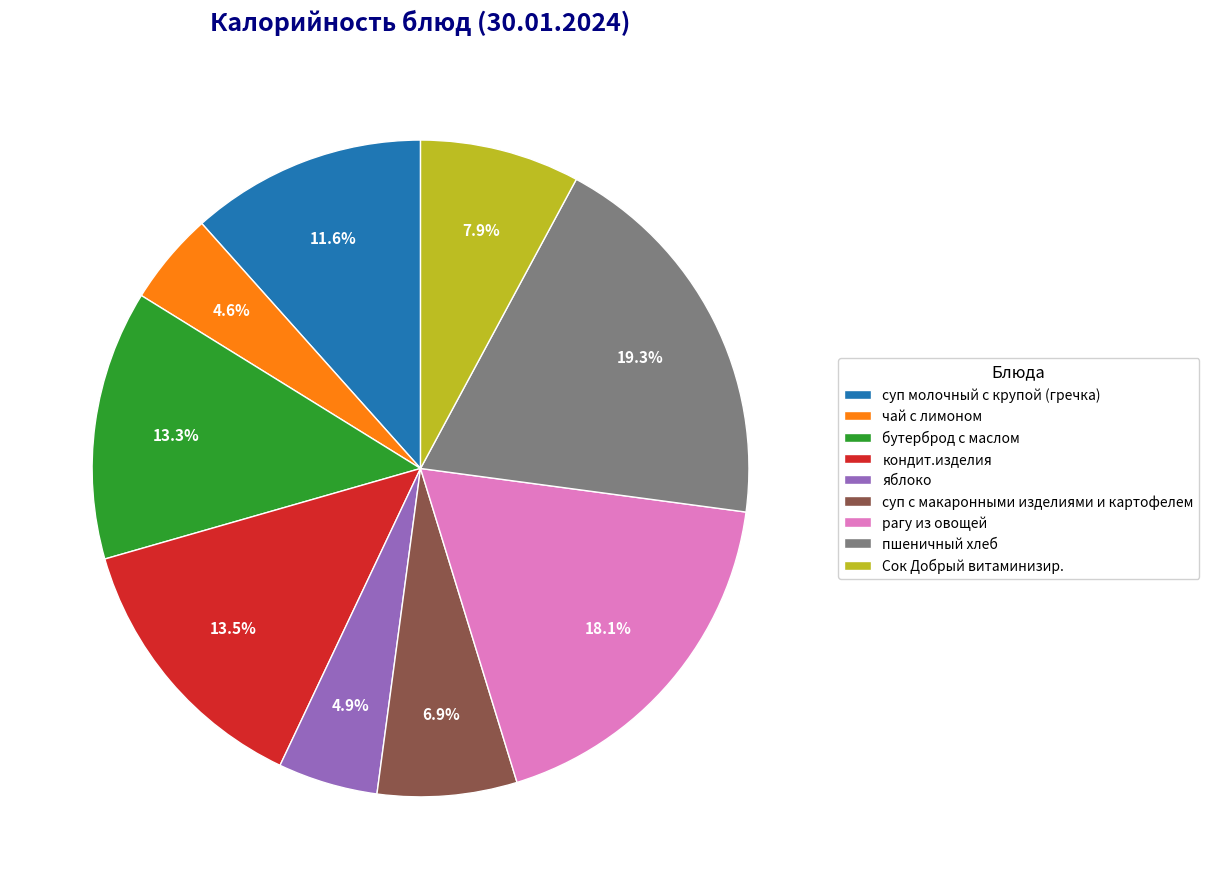

What is the largest slice in the pie chart?

пшеничный хлеб